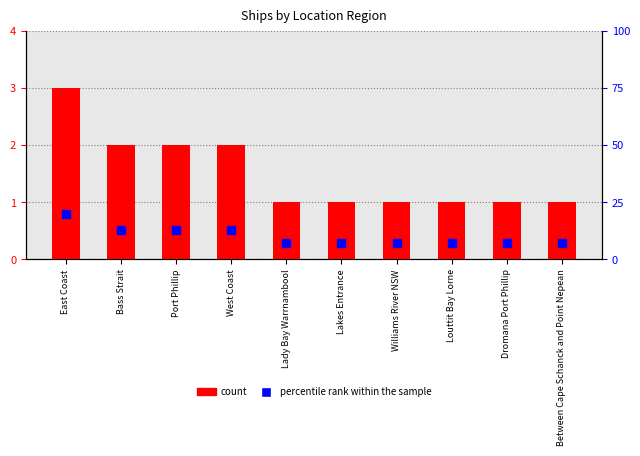

Which series contains the lowest Y value?

count